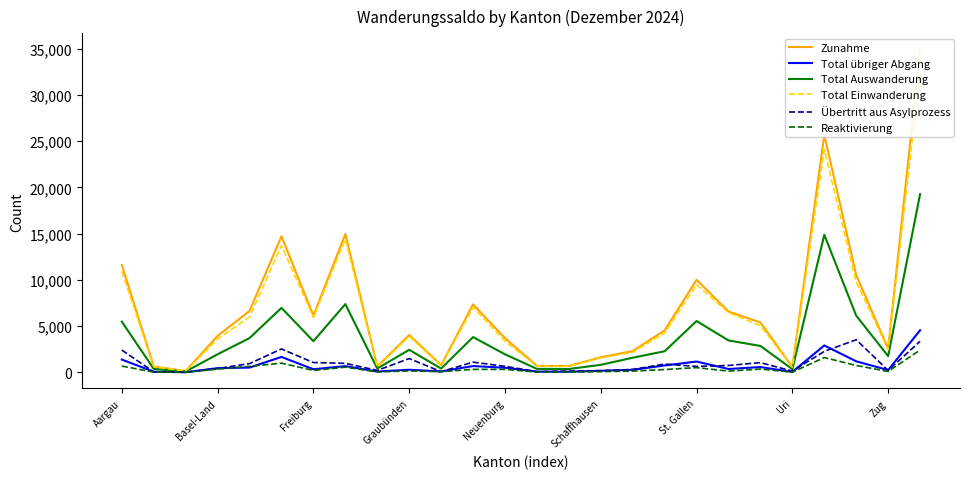

In Total Auswanderung, how many points are lower than both neighbors (excluding endpoints)?

7